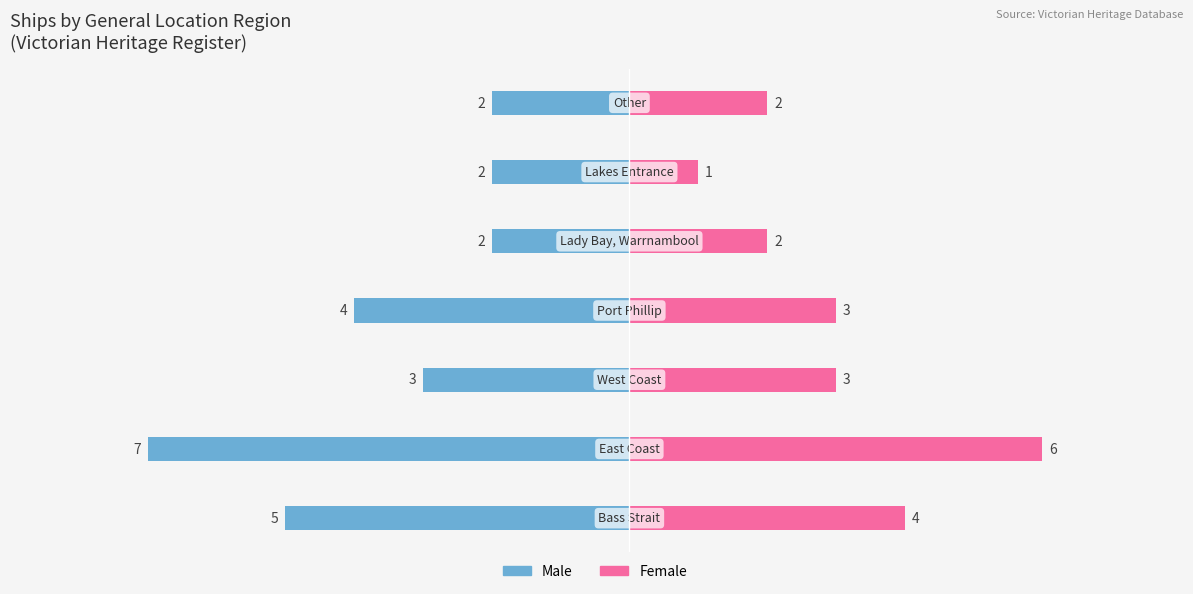

How many bars are there in each group?

2